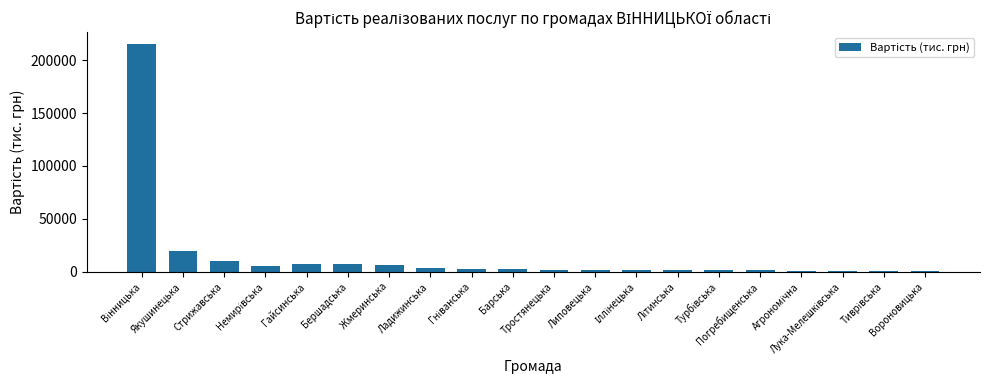

What is the greatest value displayed?

215594.1